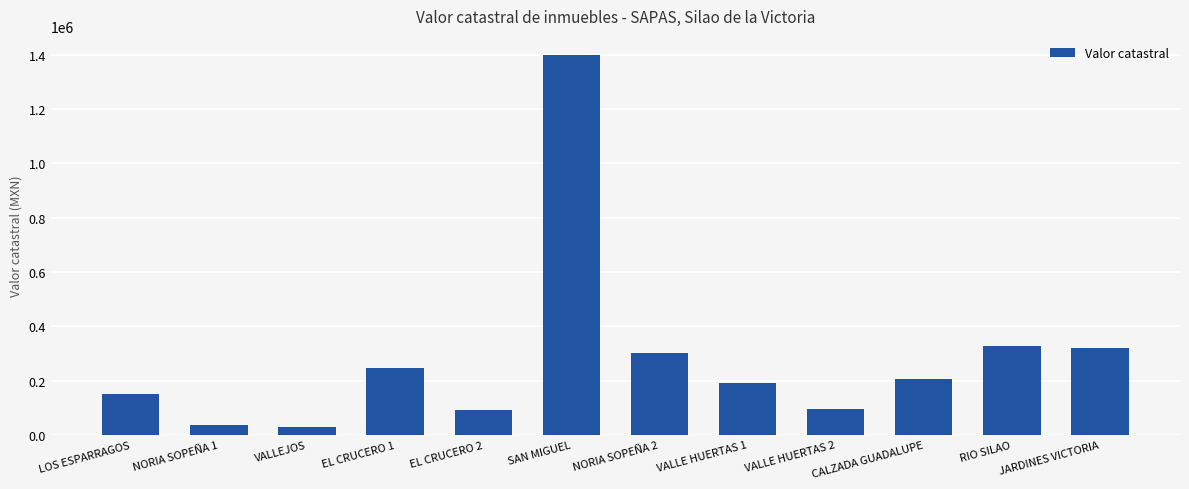

What is the change in value from LOS ESPARRAGOS to CALZADA GUADALUPE?

+56275.0